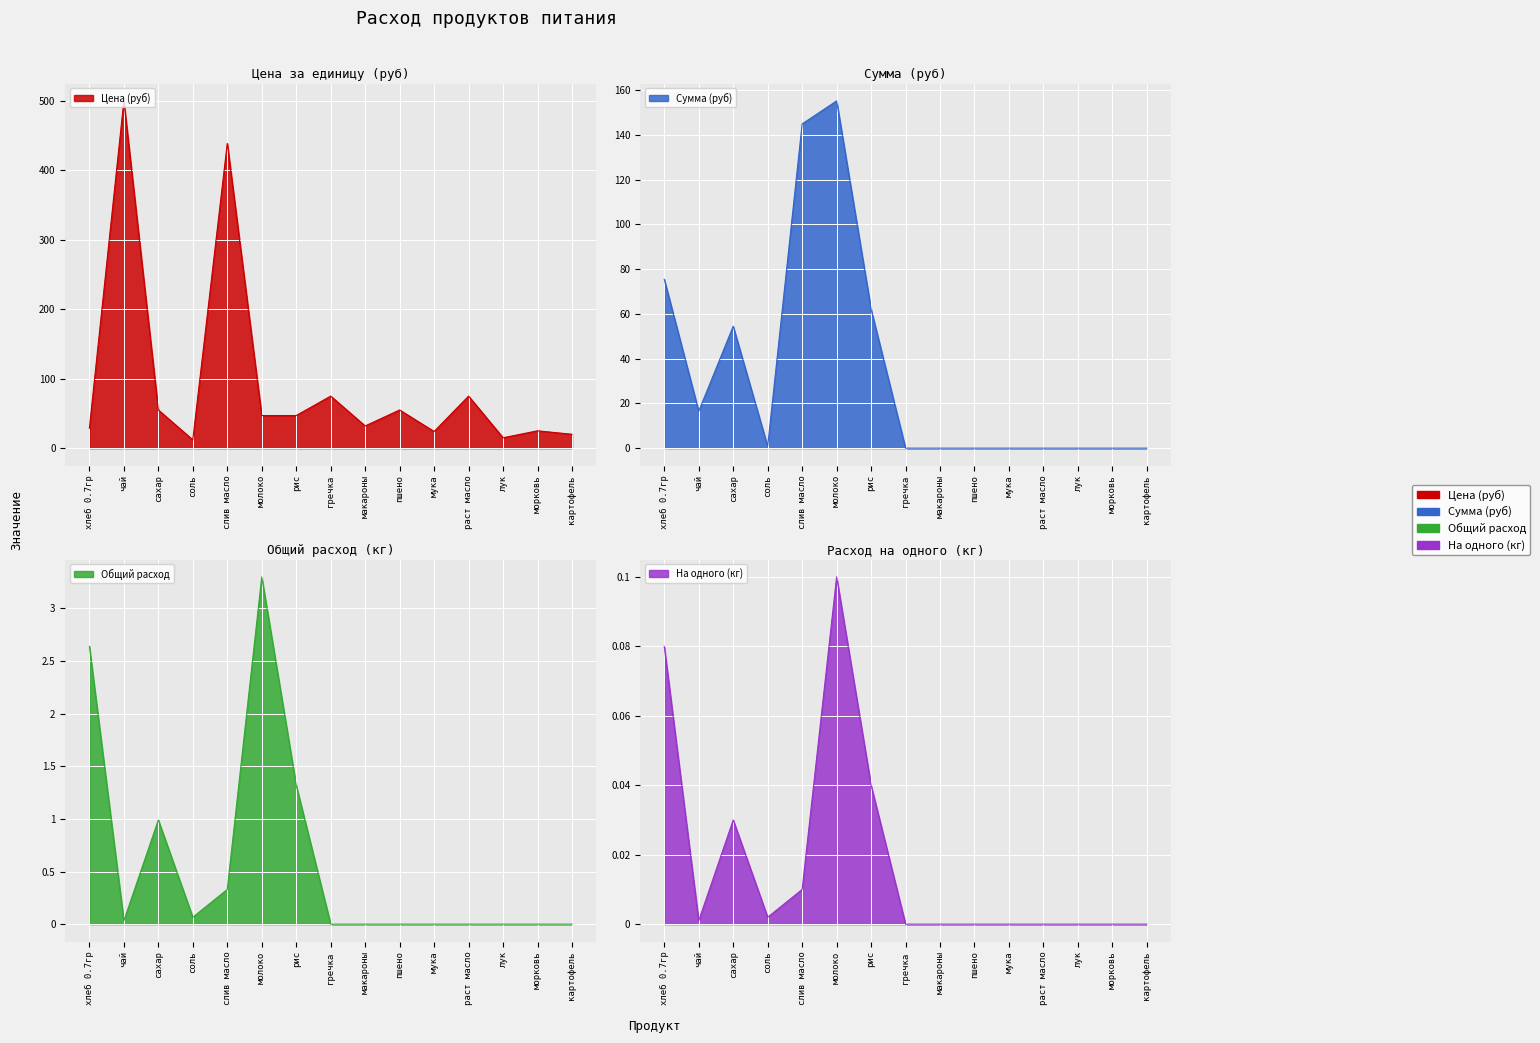

Between хлеб 0.7гр and соль, which series saw the biggest shift?

Сумма (руб)